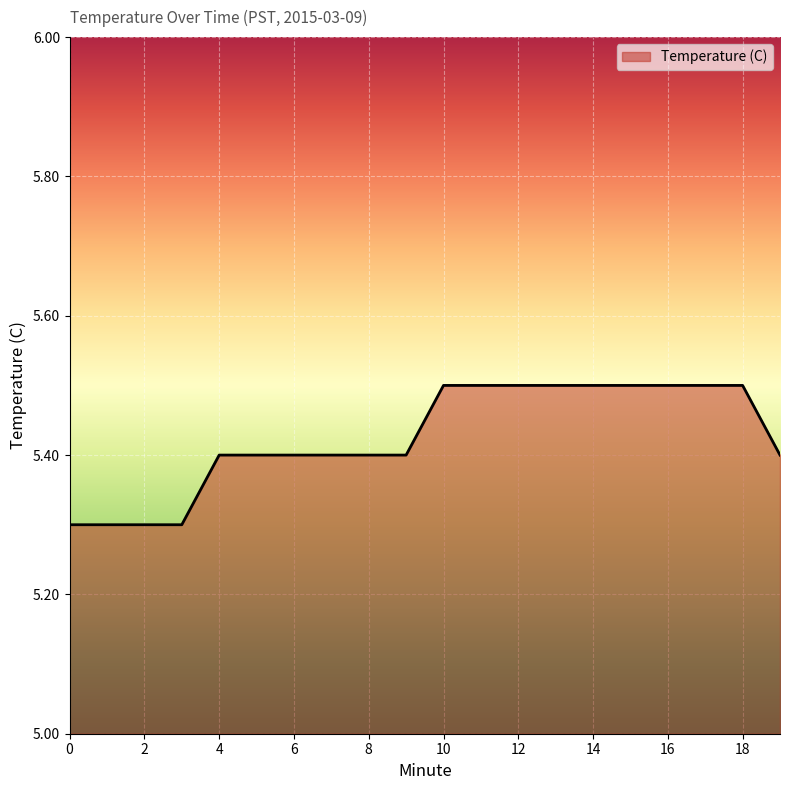

What is the difference between the maximum and minimum values?

0.2